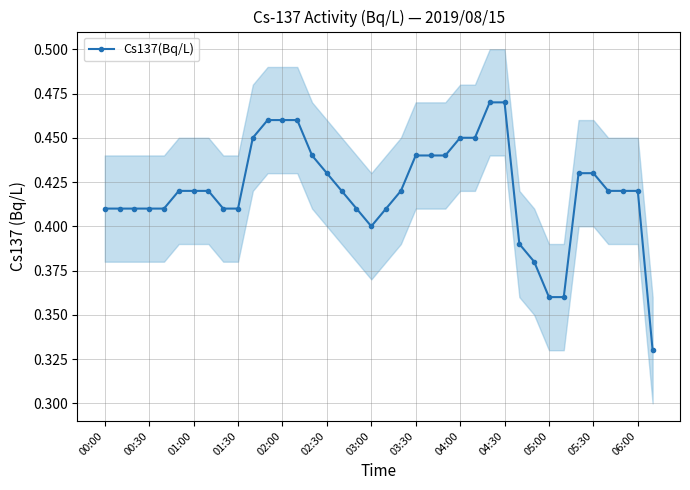

How many points are lower than both their immediate neighbors (excluding endpoints)?

1